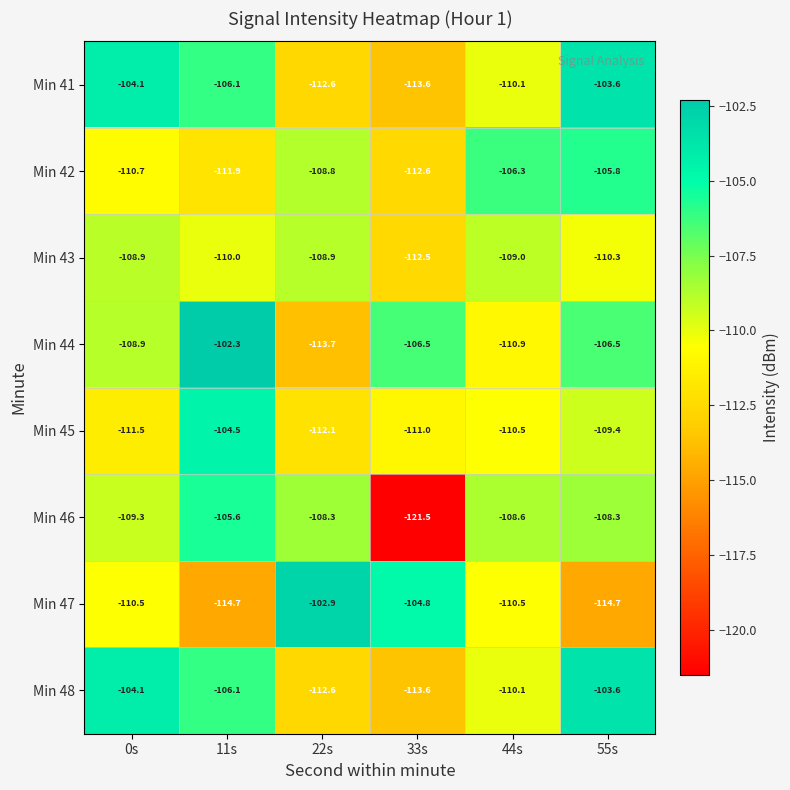

List the labels in order of Min 48 value, smallest first.

33s, 22s, 44s, 11s, 0s, 55s